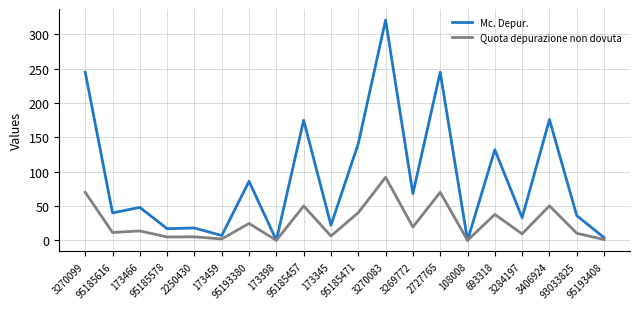

What is the maximum value for Mc. Depur.?

321.0